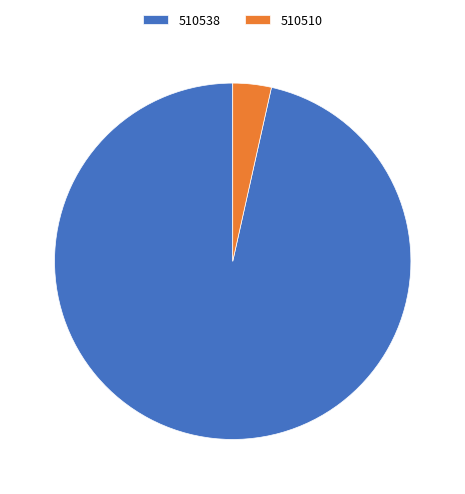

What is the smallest slice in the pie chart?

510510